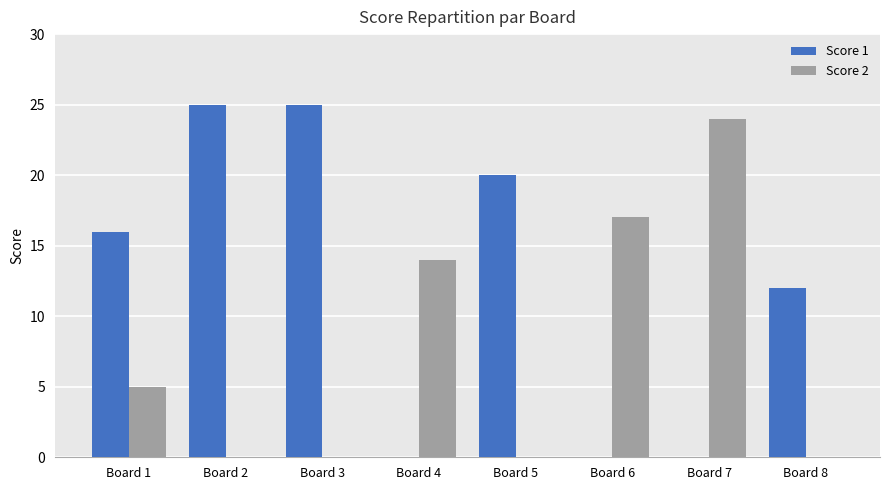

What is the difference between the Score 1 values at Board 5 and Board 4?

20